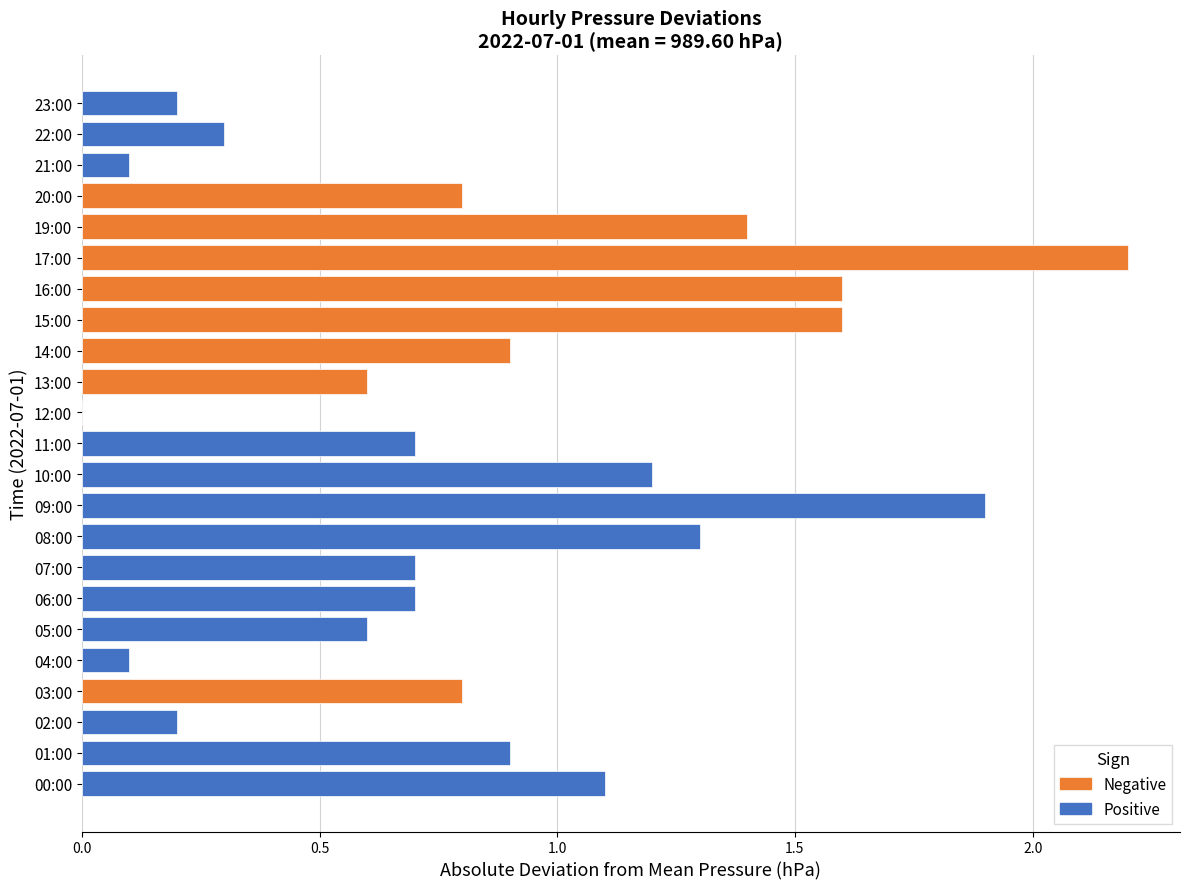

Is it true that Positive equals 990.7 at 00:00?

True